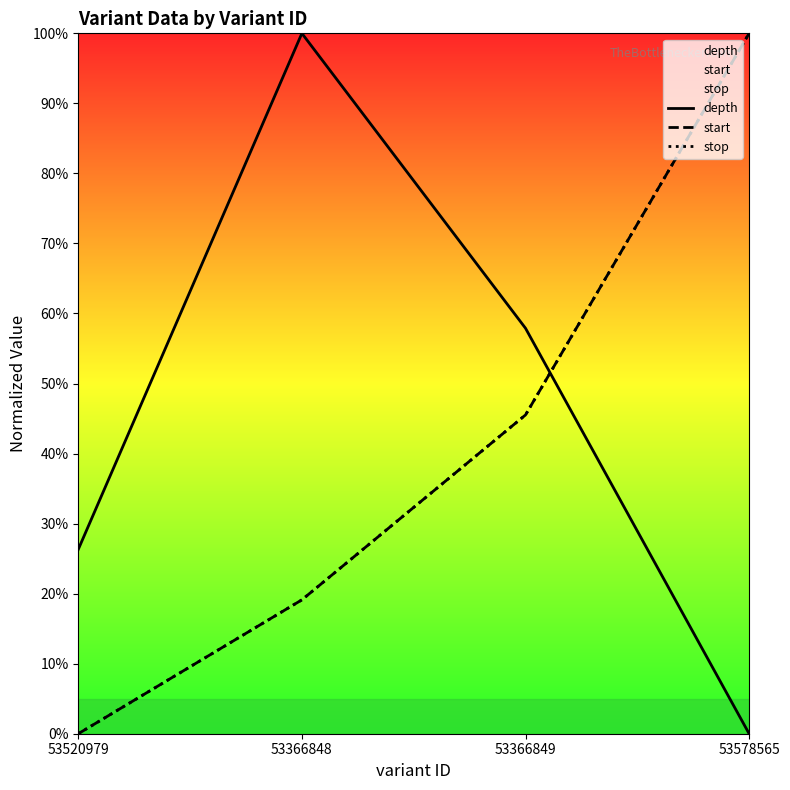

Is it true that stop equals 45.5 at 53366849?

True